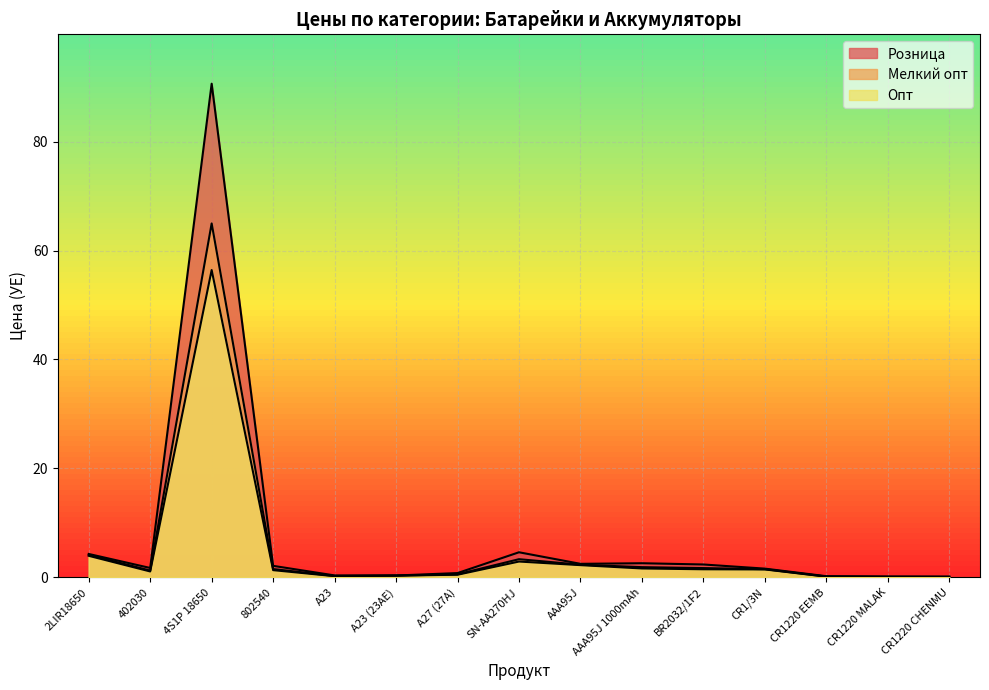

In Опт, how many points are lower than both neighbors (excluding endpoints)?

2